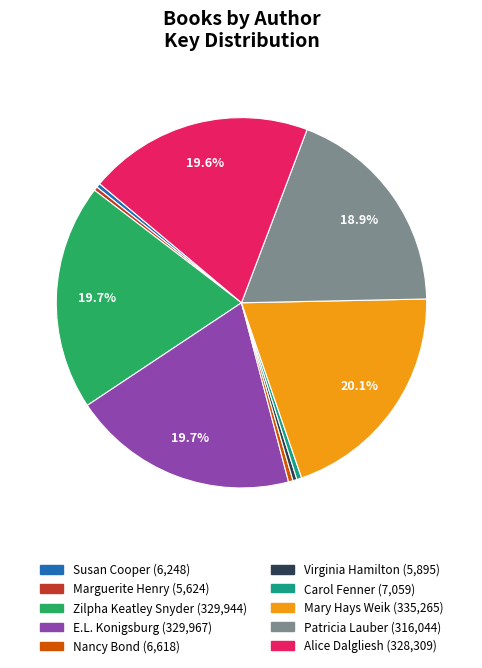

Does Nancy Bond represent more than half of the total?

No